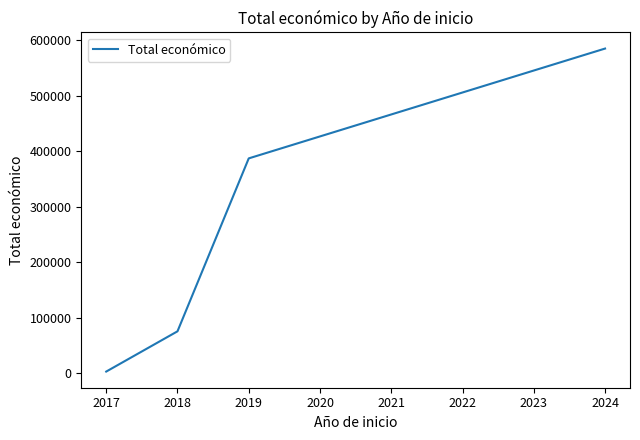

What is the maximum value shown in the chart?

585460